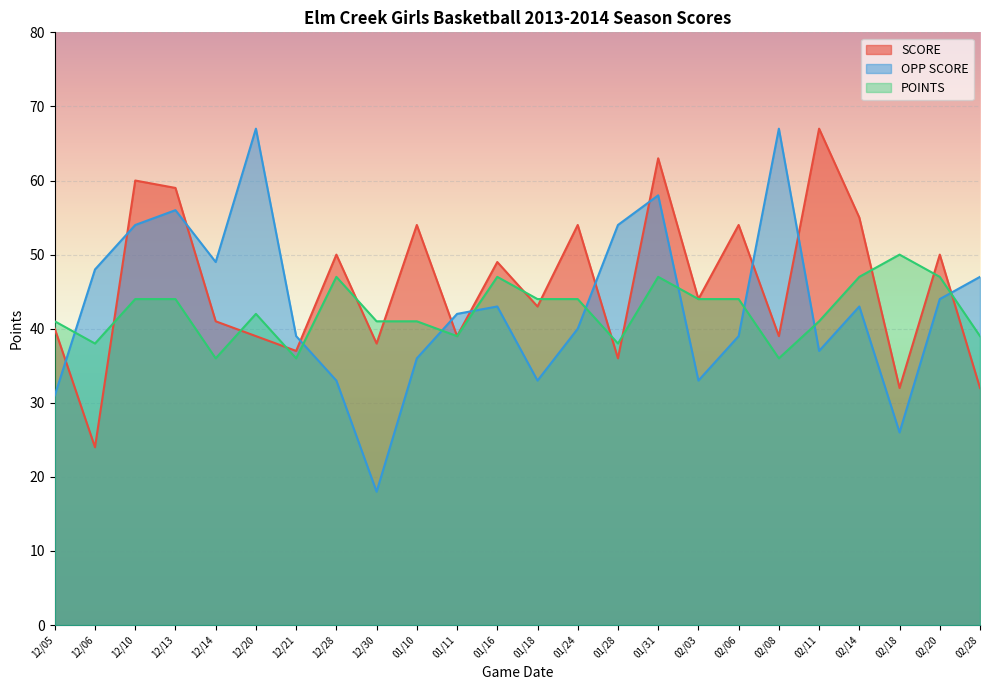

What position from the left is 12/30?

9